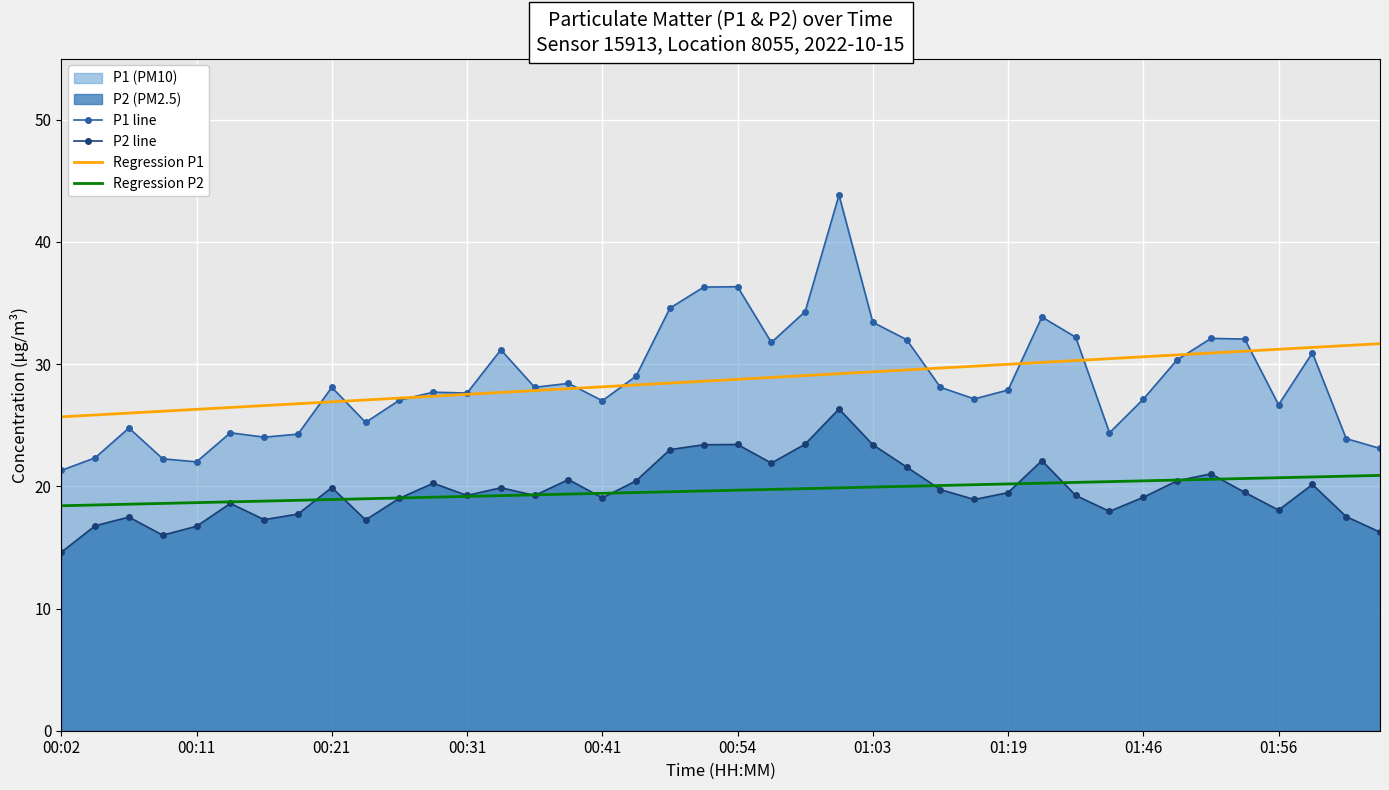

What is the approximate value of P2 line at 00:54?

23.4